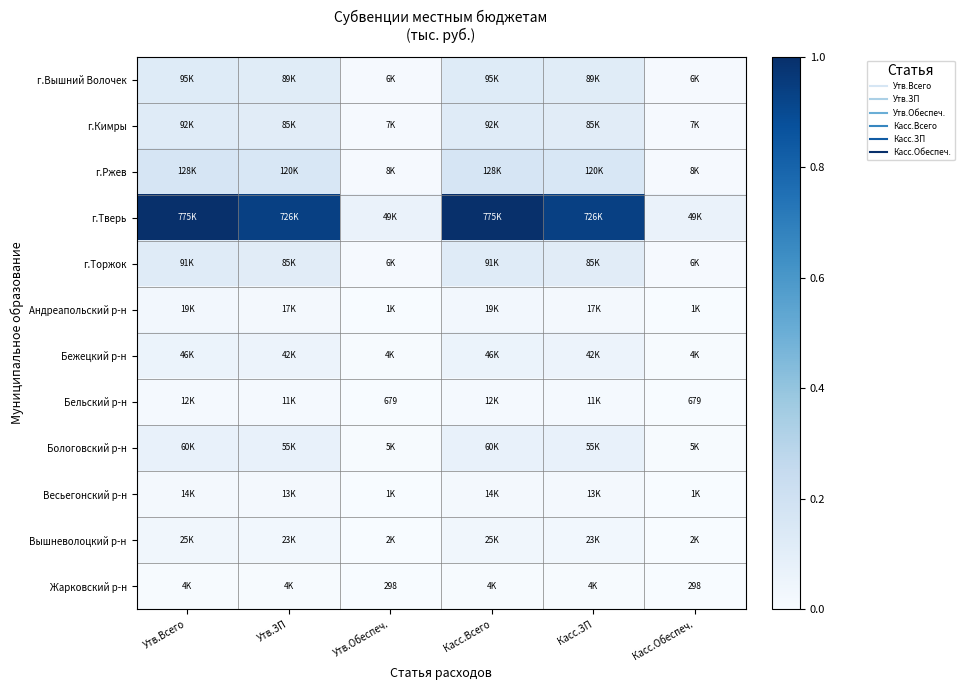

At which label is Бежецкий р-н closest to 0?

Утв.Обеспеч.